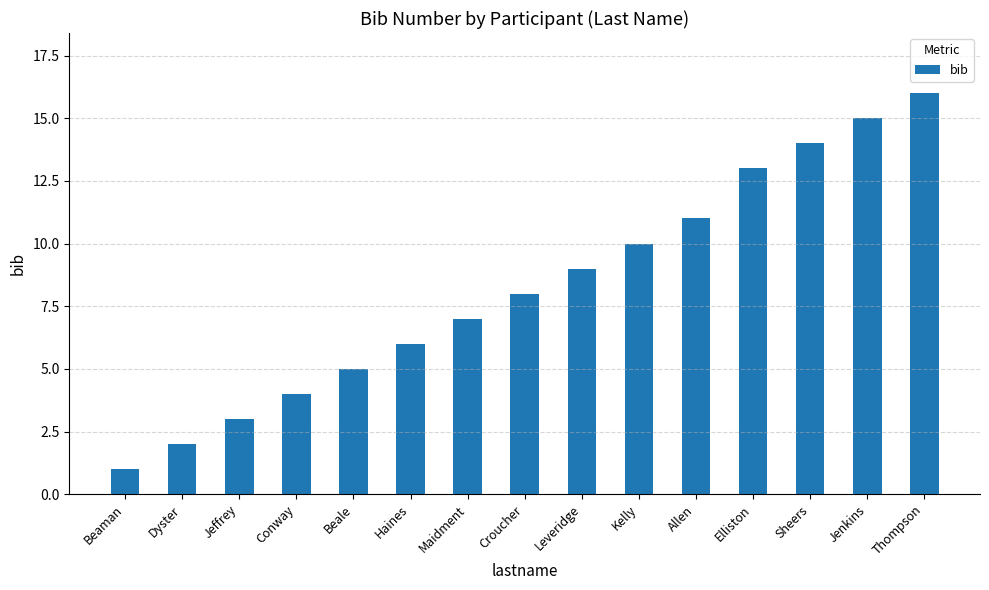

What is the change in value from Maidment to Jenkins?

+8